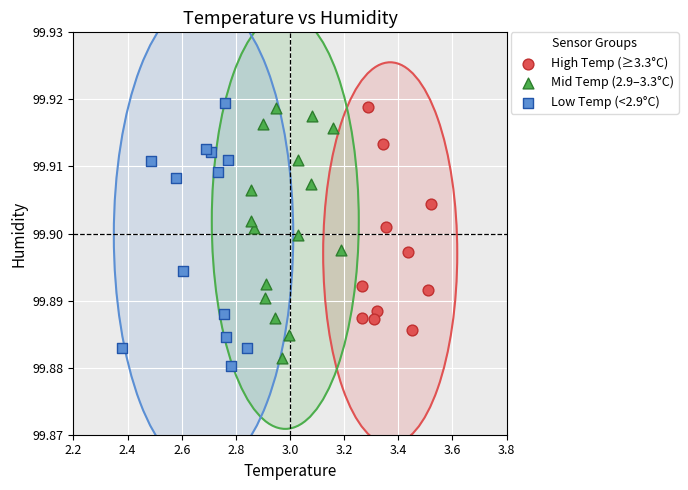

What are all the series names shown in the legend?

High Temp (≥3.3°C), Mid Temp (2.9–3.3°C), Low Temp (<2.9°C)